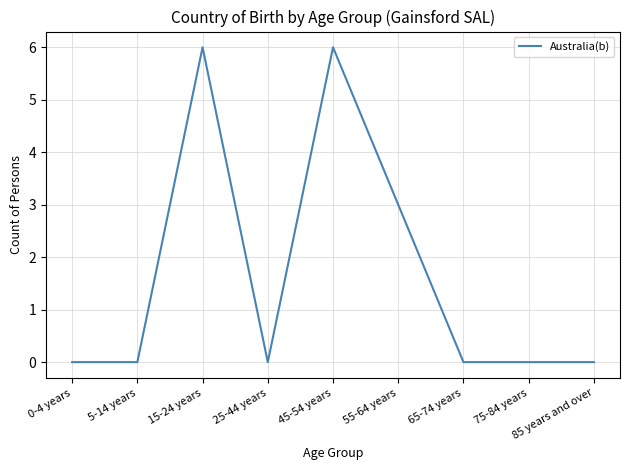

True or false: the data shows 0 at 25-44 years.

True